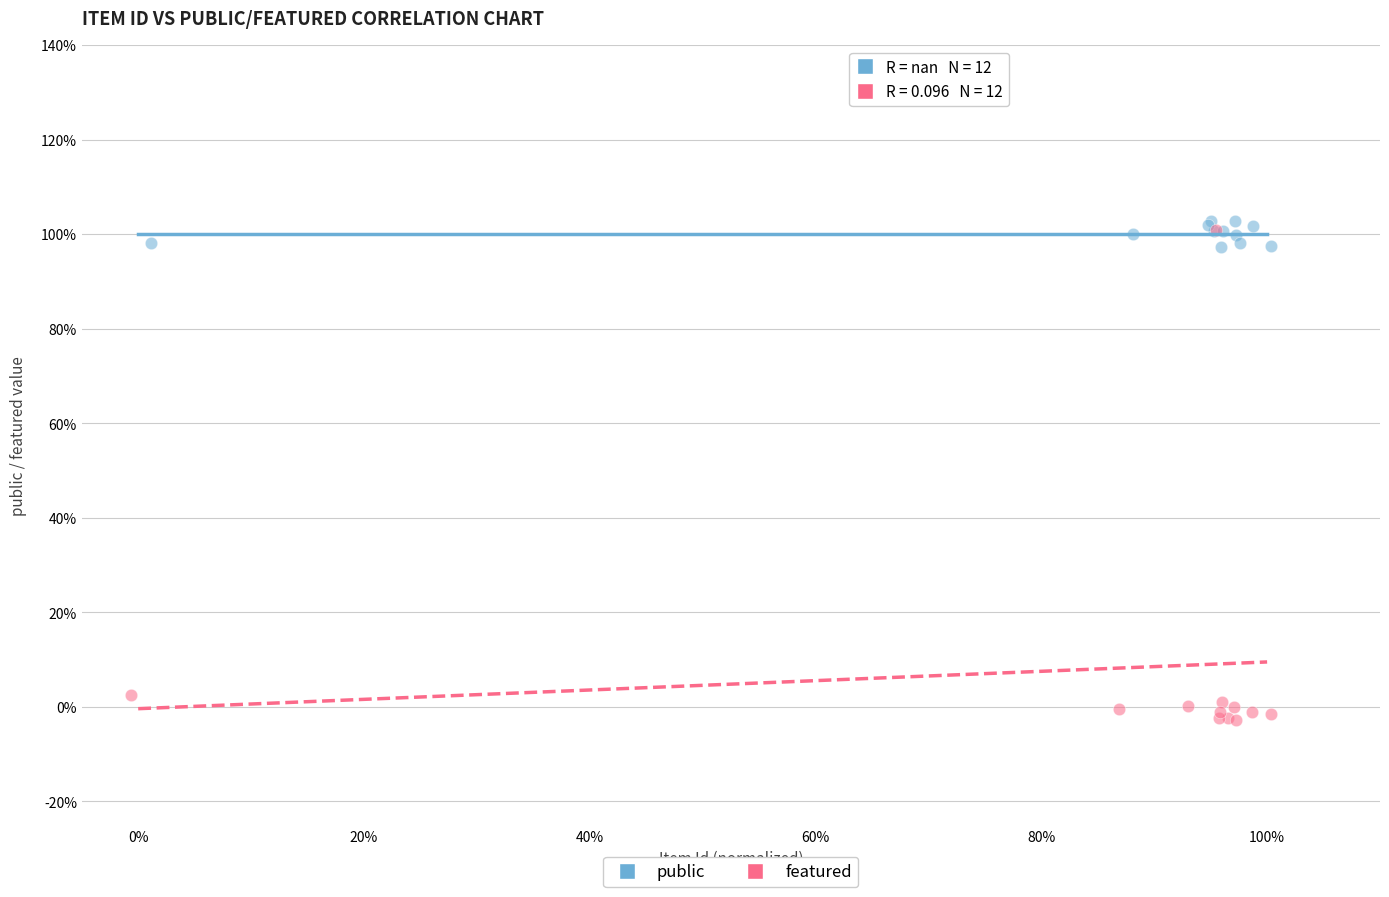

Which series reaches the minimum Y coordinate?

featured